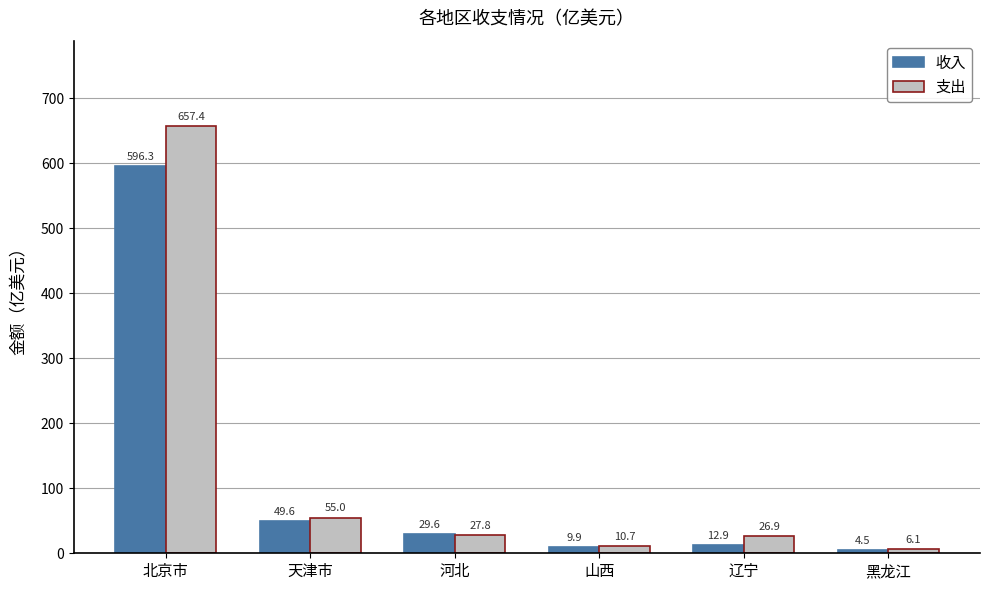

What is the sum of all 收入 values?

702.7